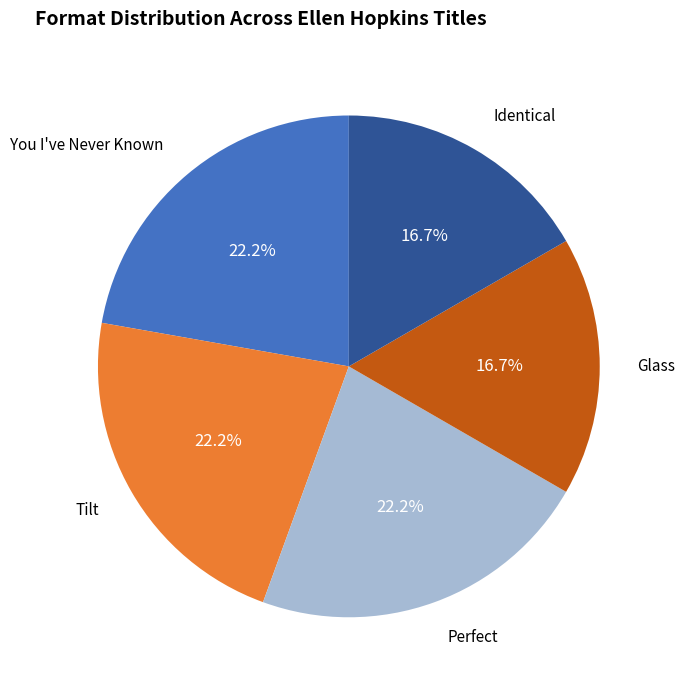

Is there any slice that represents more than half of the pie?

No